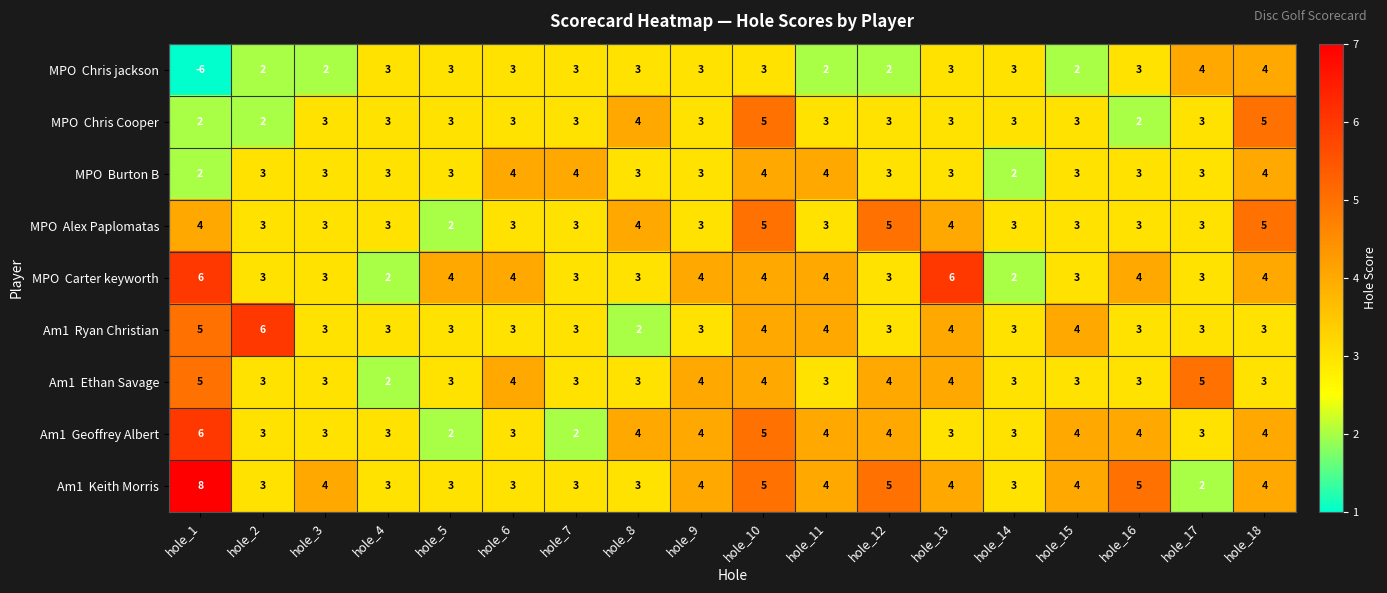

What is the spread (max minus min) of values at hole_13?

3